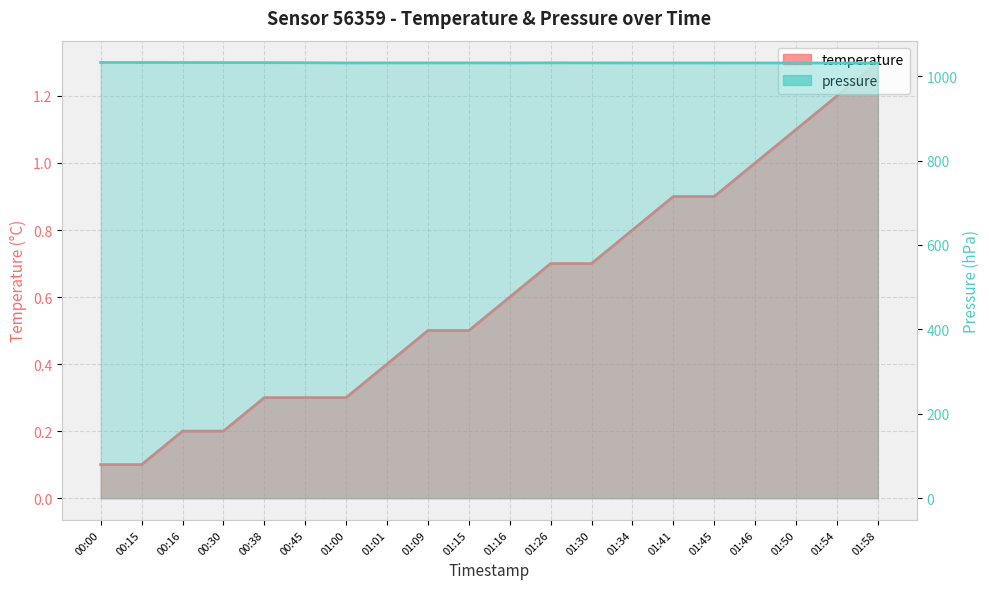

What is the sum of all pressure values?

20632.9